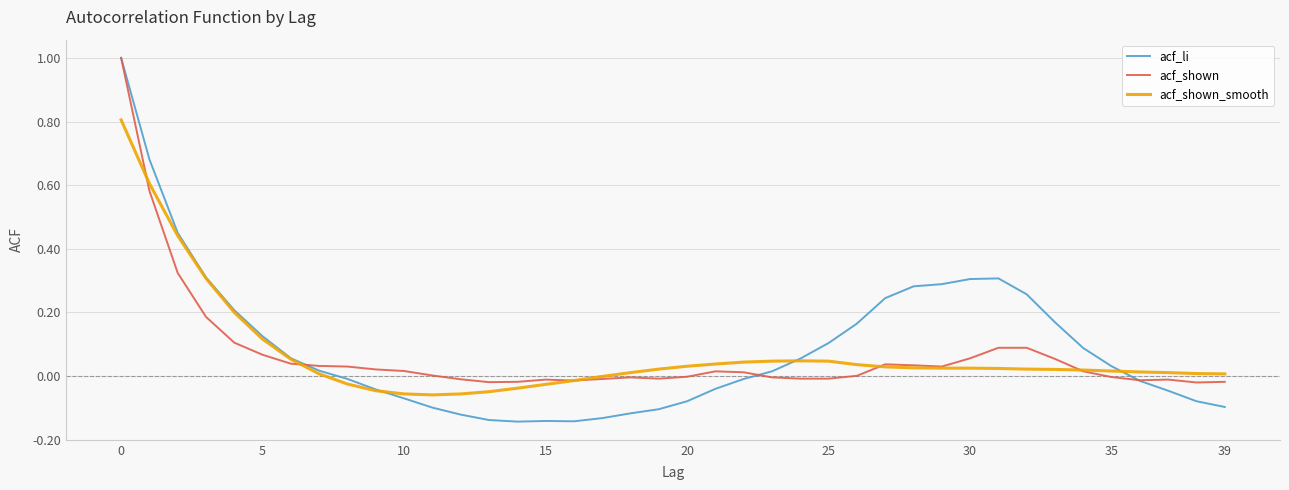

What is the highest value of the acf_shown series?

1.0